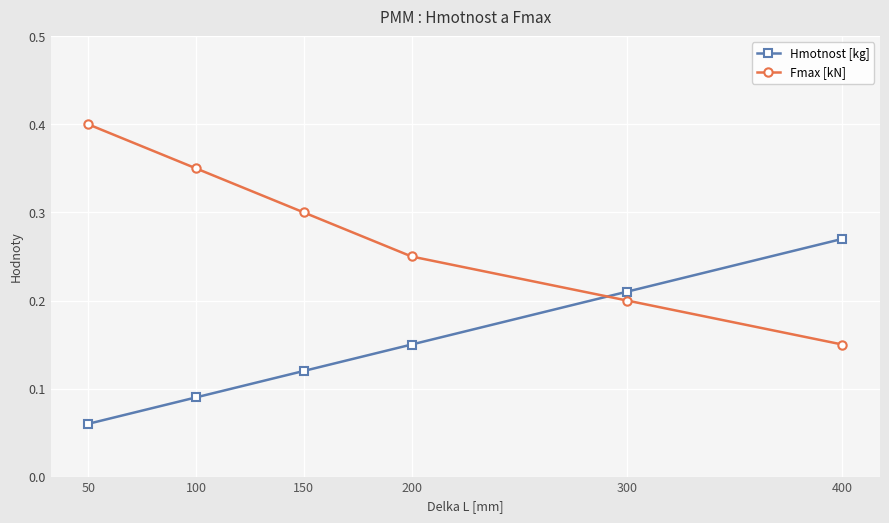

Where is Fmax [kN] nearest to the value 0?

400